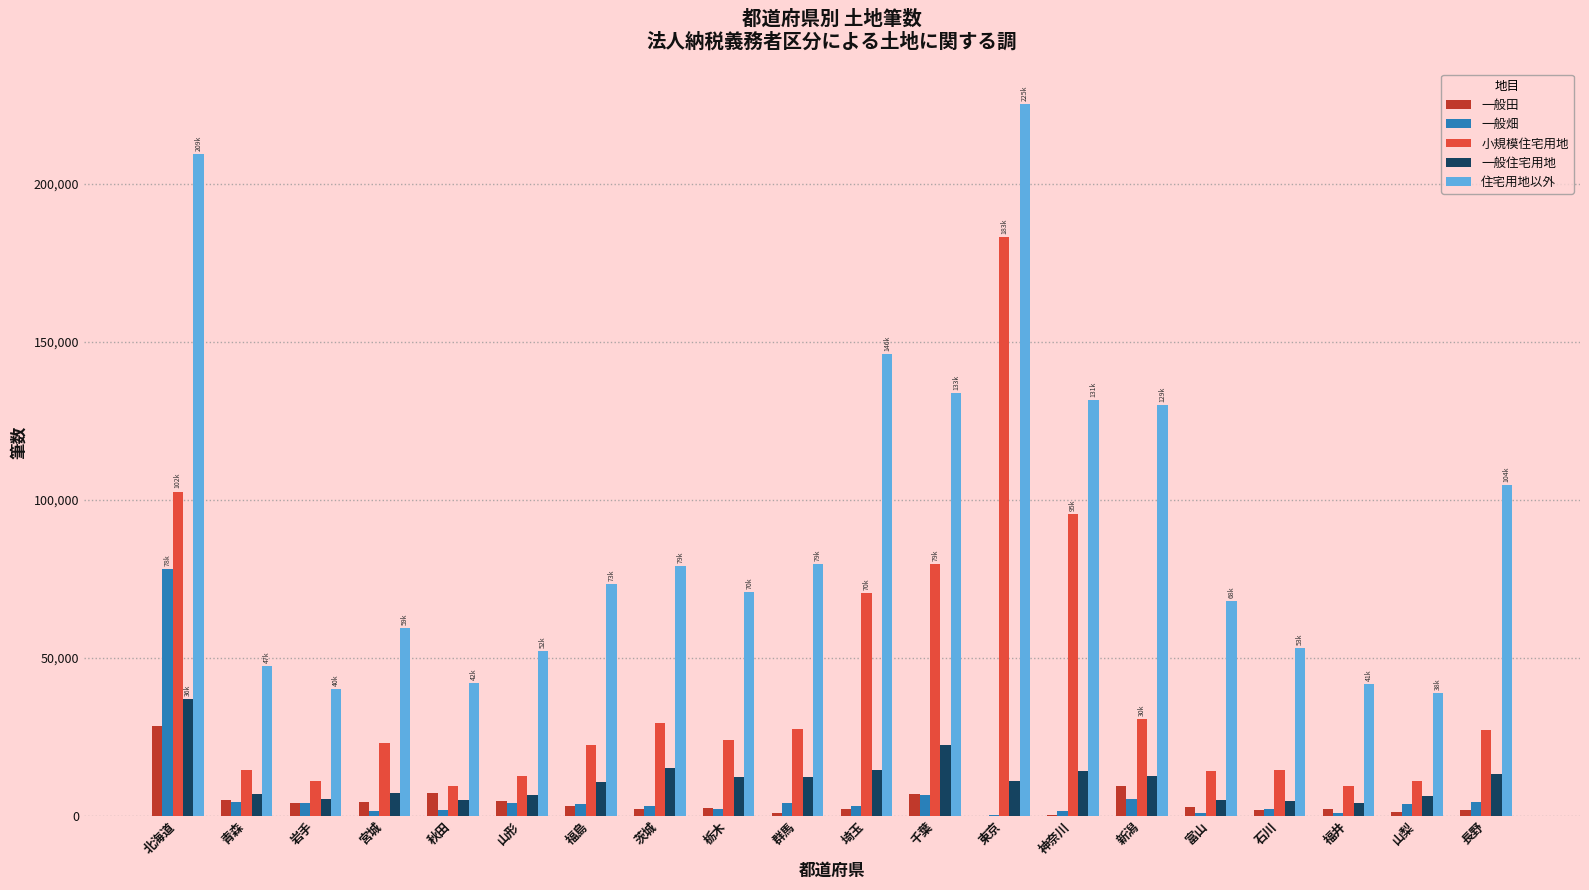

What is the maximum value for 一般住宅用地?

36904